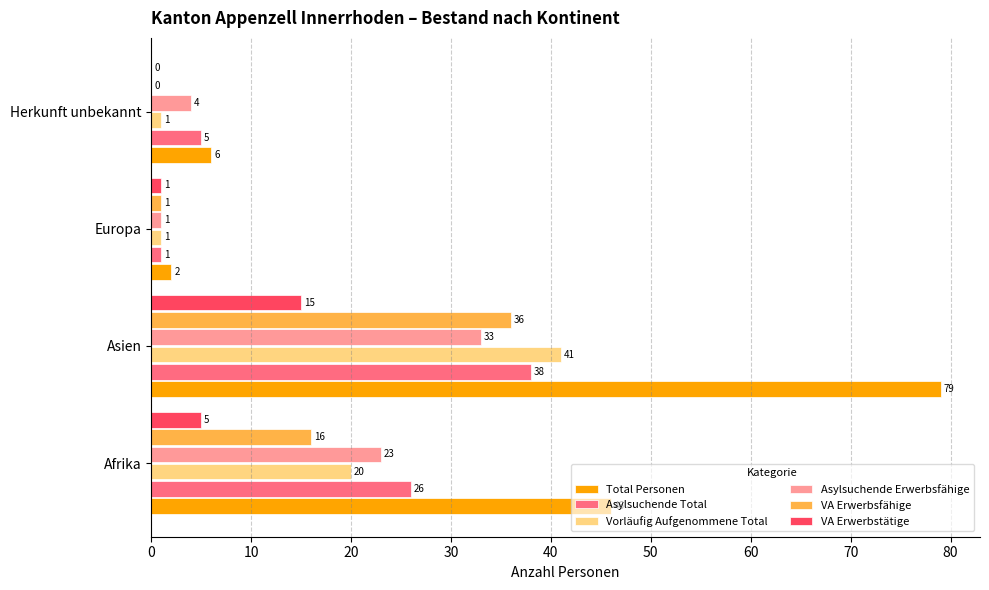

How many data points does each series have?

4